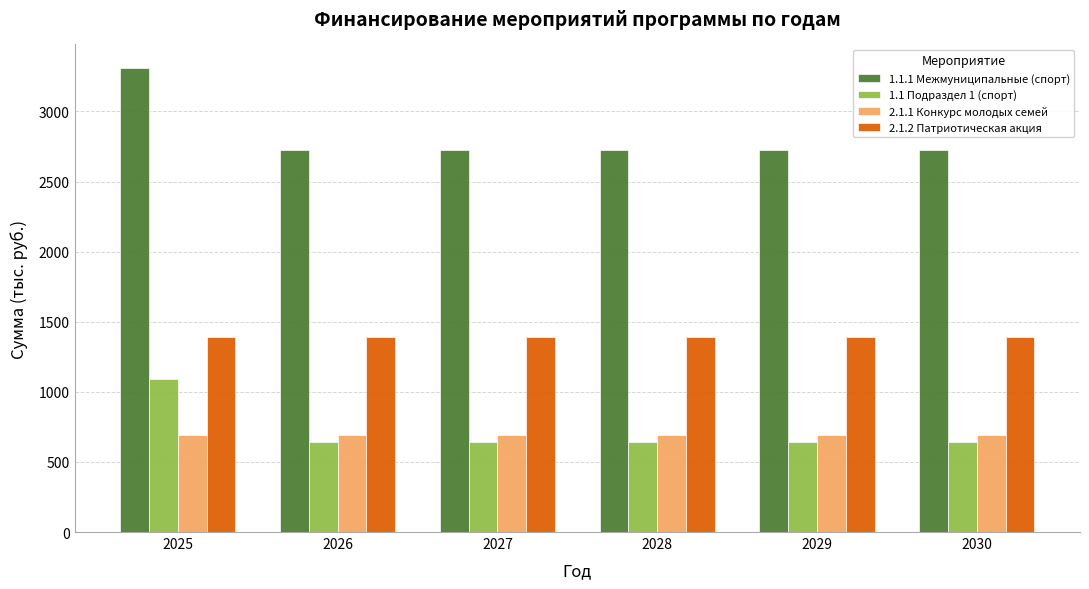

Which series has the largest range (max minus min)?

1.1.1 Межмуниципальные (спорт)